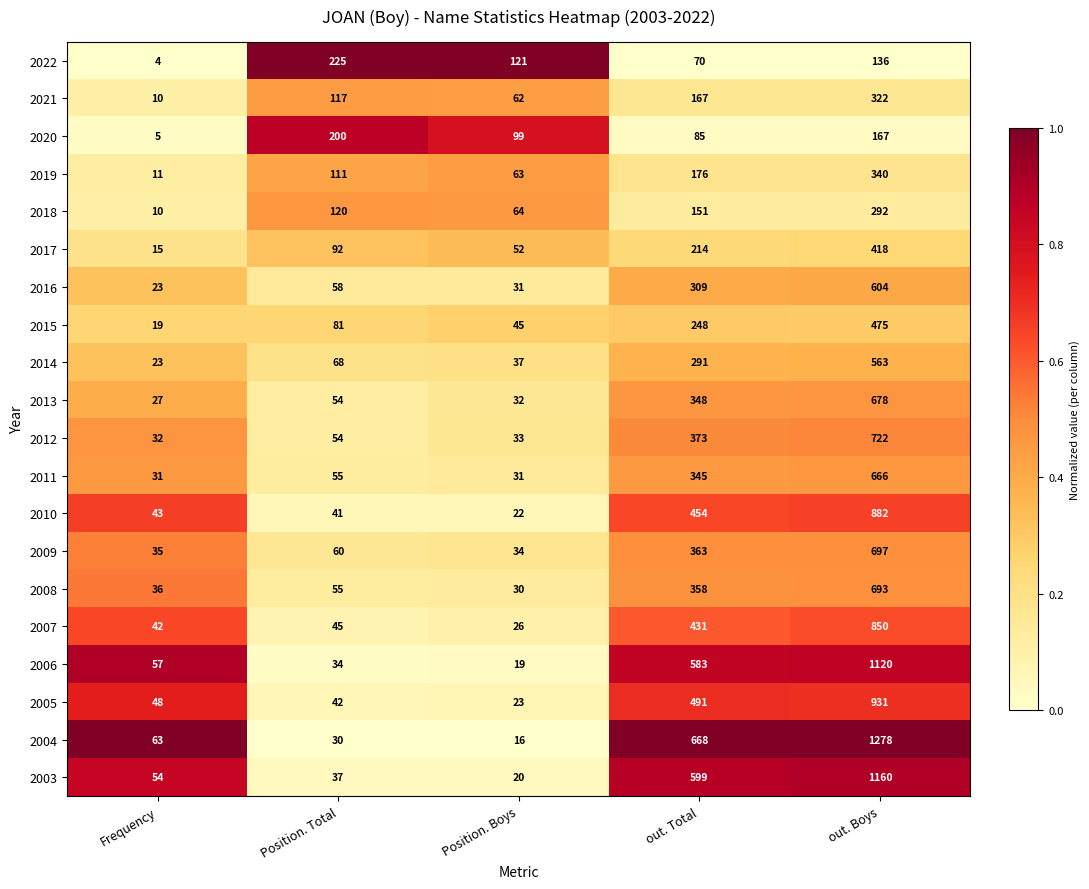

The 2007 series shows 68 at Frequency. True or false?

False